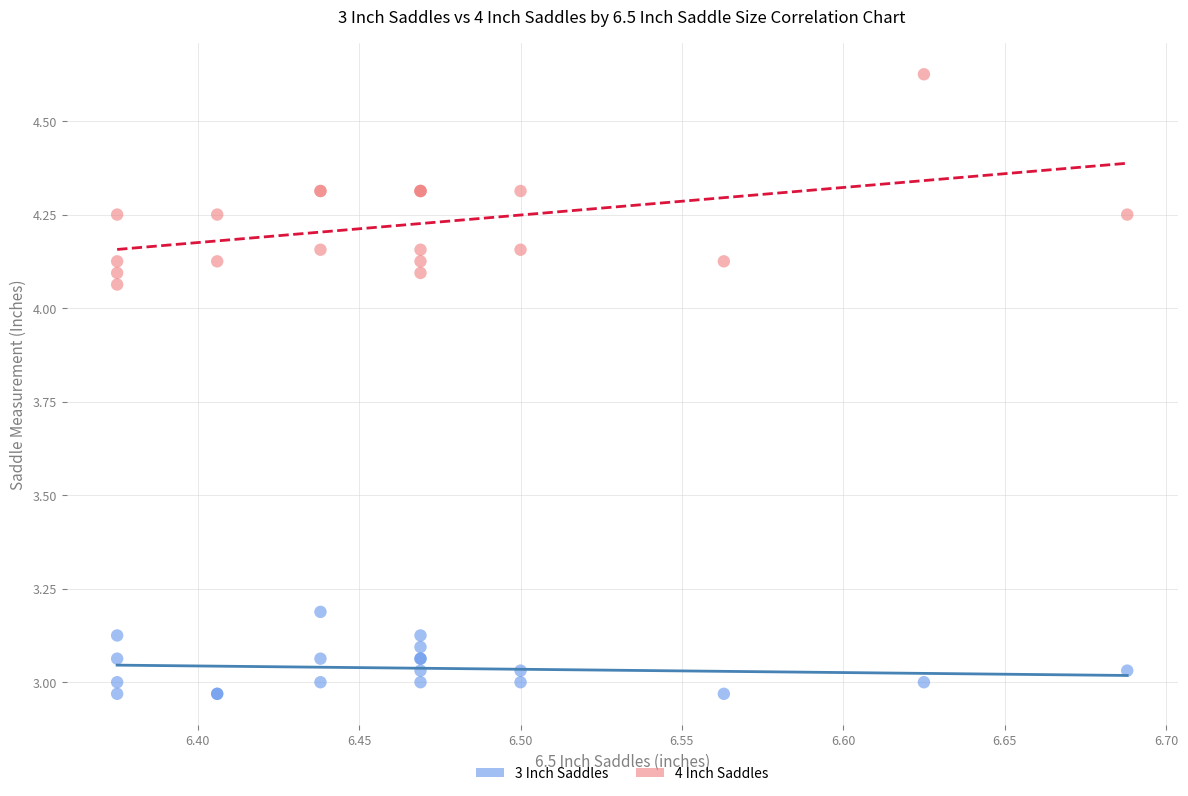

Which series contains the highest Y value?

4 Inch Saddles